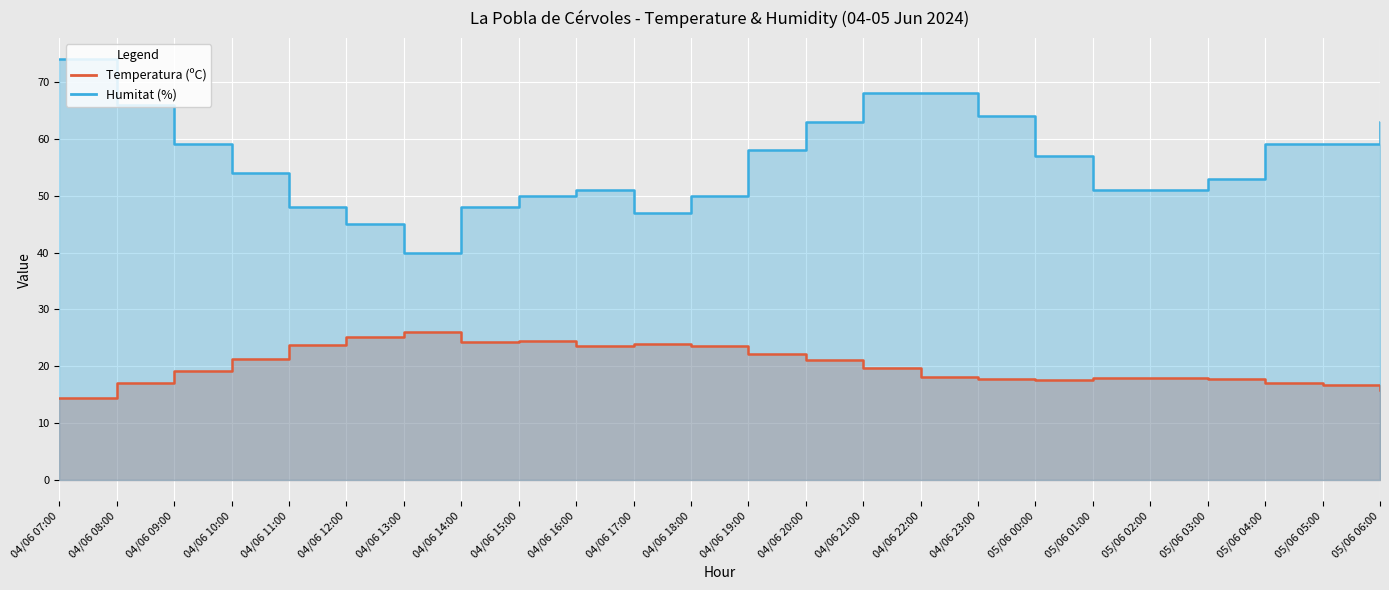

List the series in order of their overall mean, lowest first.

Temperatura (ºC), Humitat (%)